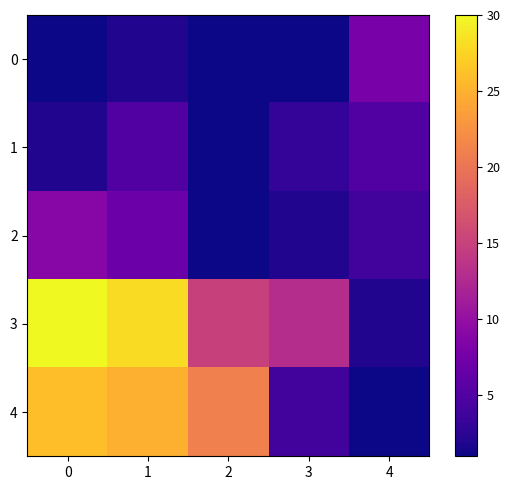

What is the greatest value displayed?

30